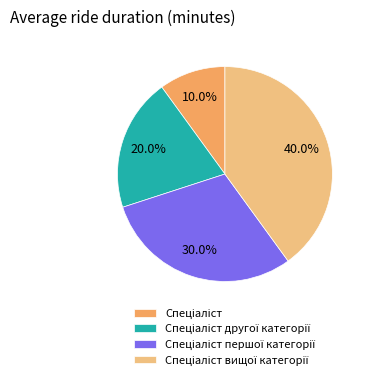

Is there a majority slice in this chart?

No